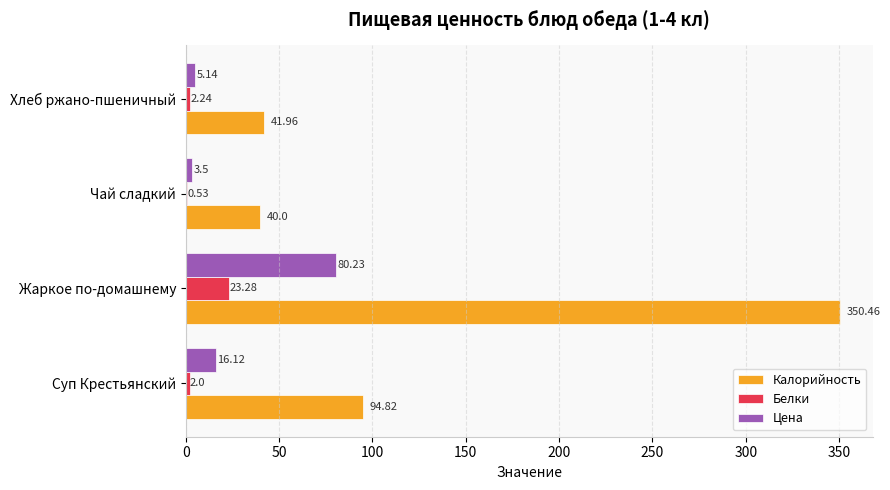

Which series changed the most between Чай сладкий and Хлеб ржано-пшеничный?

Калорийность